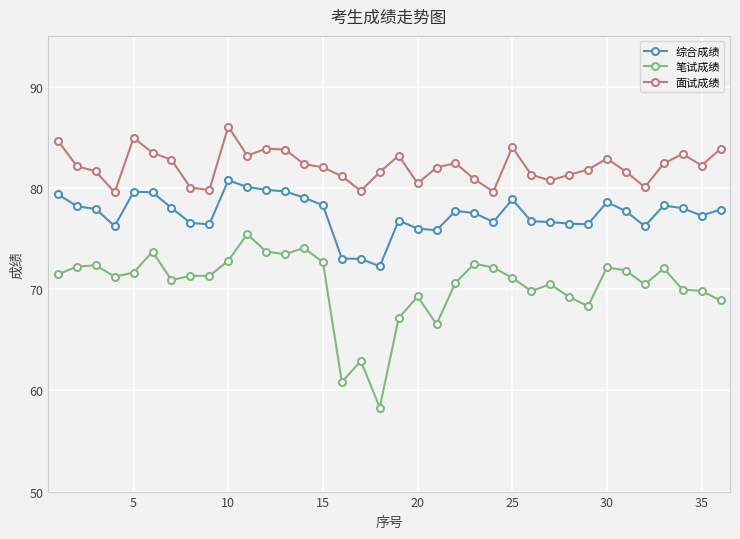

What is the difference between the maximum and minimum values in the 笔试成绩 series?

17.1